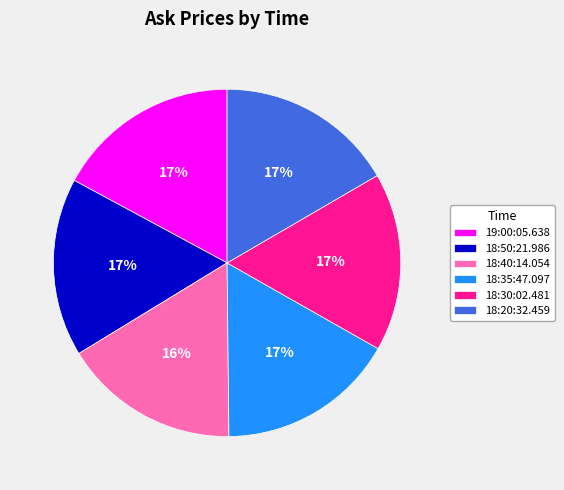

Is it true that 18:20:32.459 is 17% of the pie?

True